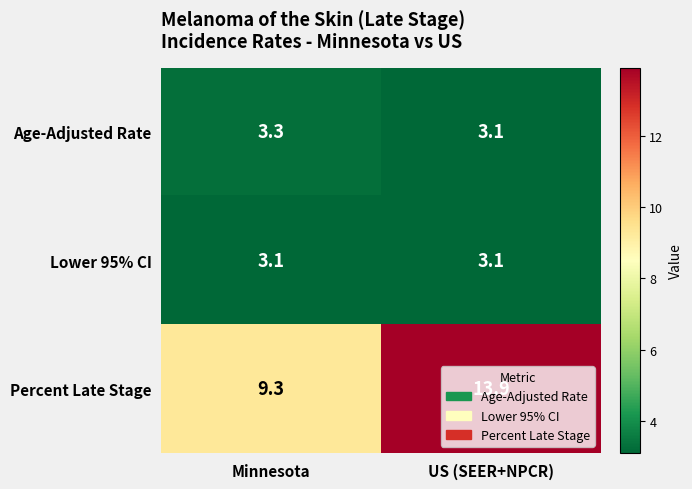

At how many categories does at least one series exceed 4?

2